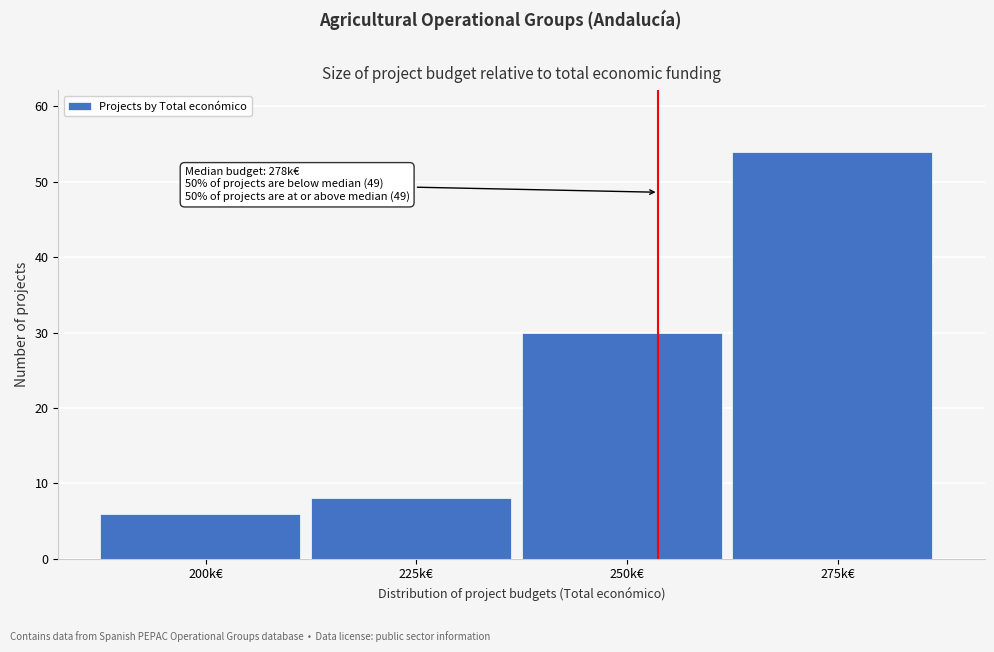

Reading left to right, list all the values displayed in this chart.

6	8	30	54